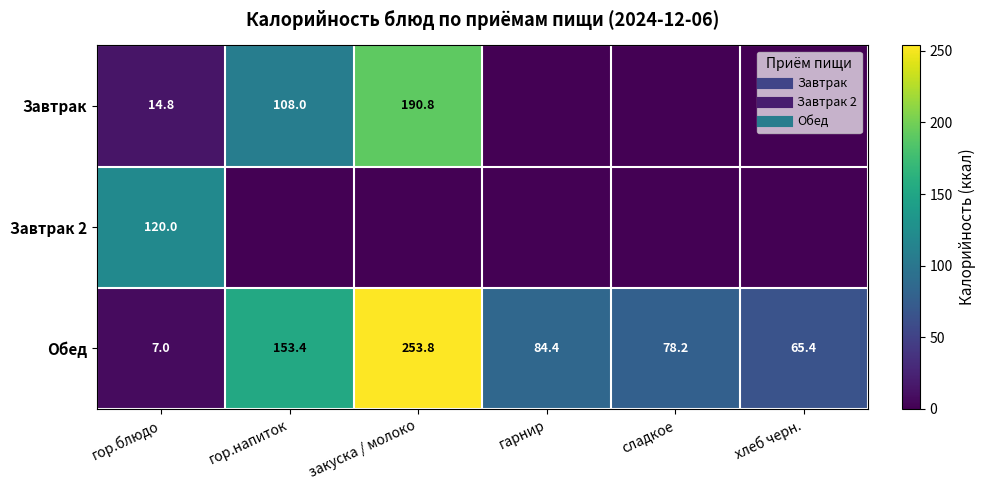

Which series has the largest total across all categories?

Обед